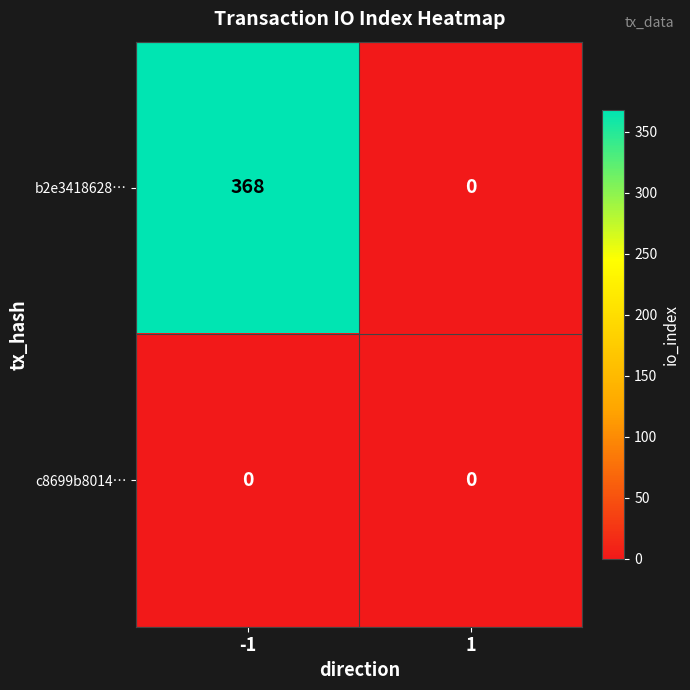

Reading right to left, transcribe all the data shown in this chart.

b2e3418628…: 1=0	-1=368
c8699b8014…: 1=0	-1=0